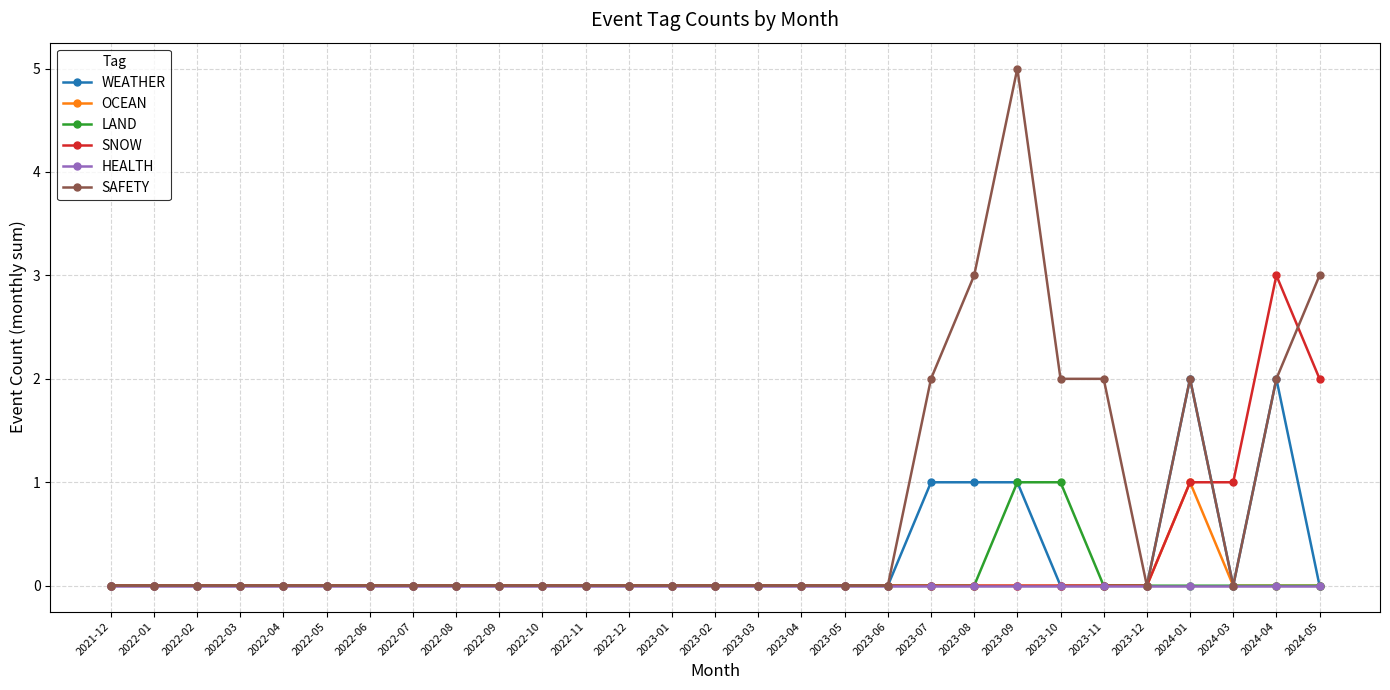

The value of SNOW at 2023-05 is 0. True or false?

True